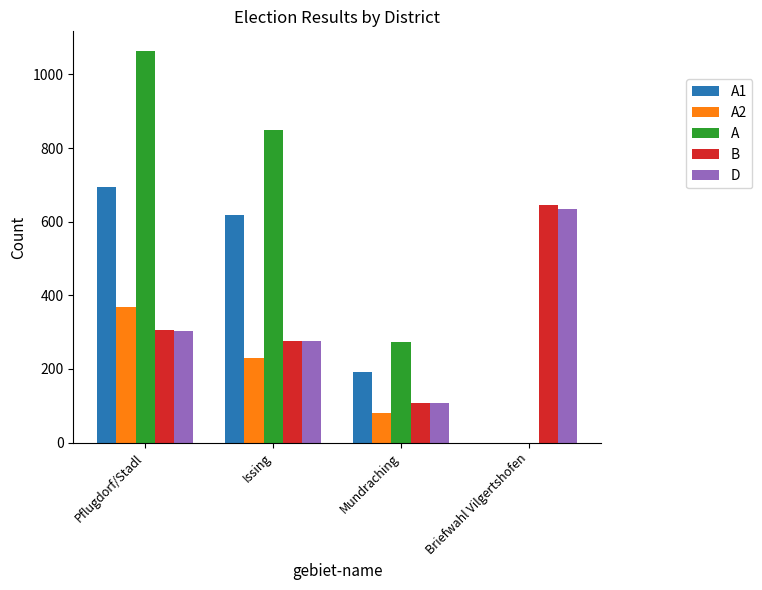

The A2 series shows 0 at Briefwahl Vilgertshofen. True or false?

True